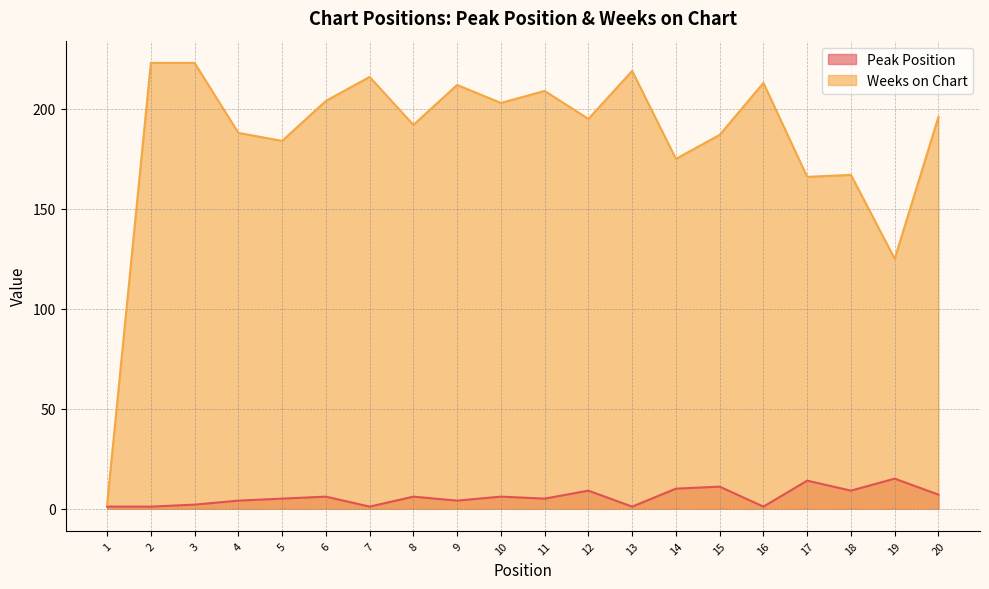

The Weeks on Chart series shows 357 at 6. True or false?

False